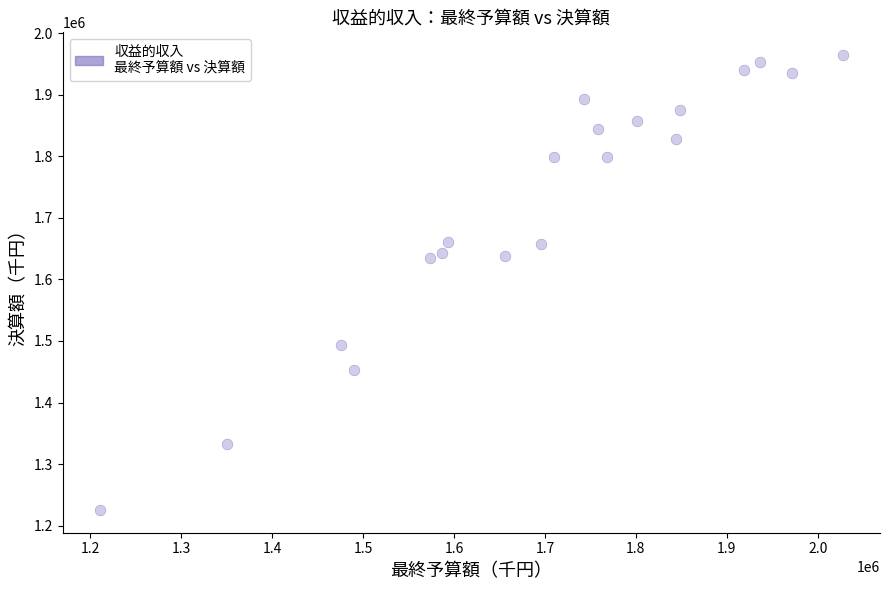

What is the range of Y values (max minus min)?

739389